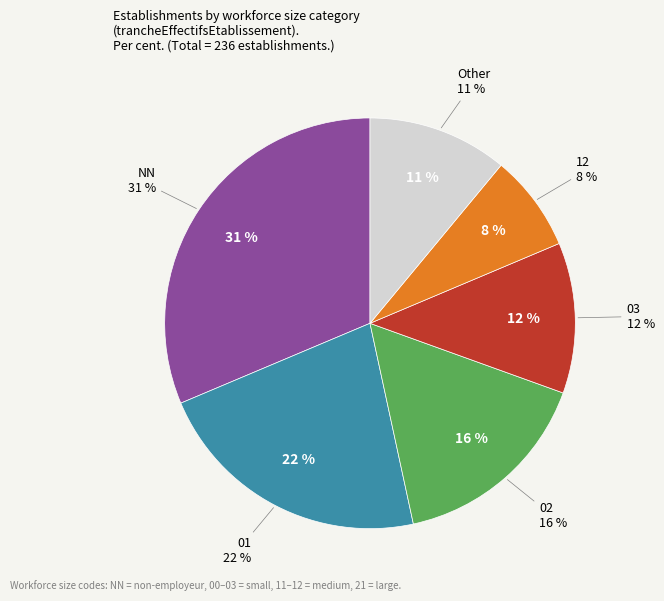

What is the largest slice in the pie chart?

NN